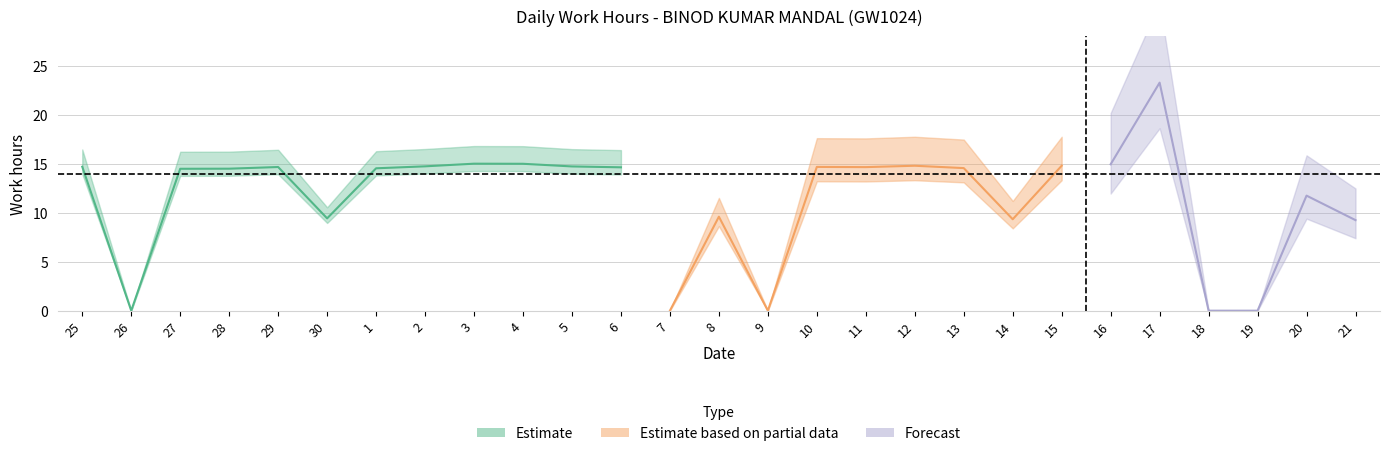

Which label corresponds to the smallest value in the chart?

26